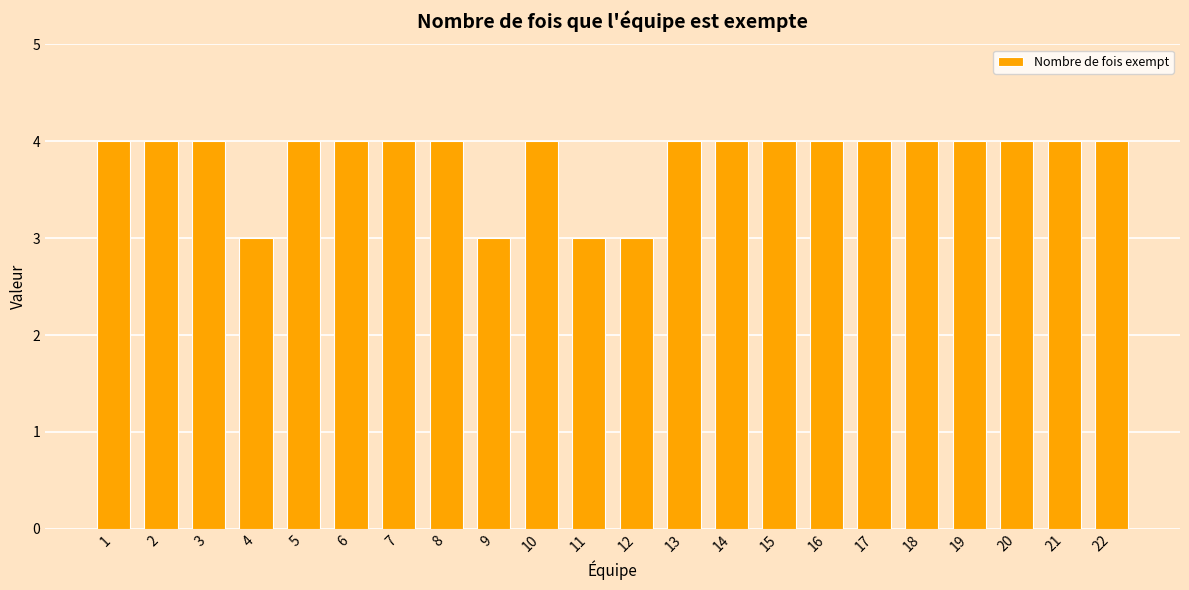

What is the smallest value displayed?

3